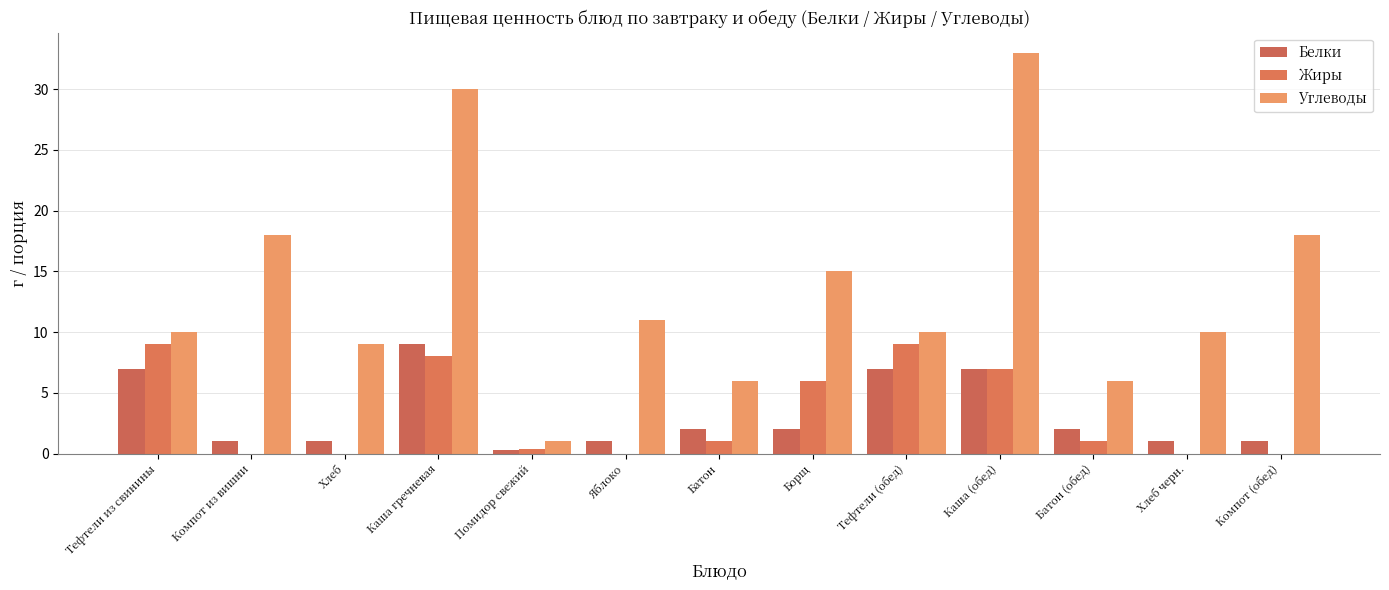

What is the label of the 6th bar from the right?

Борщ